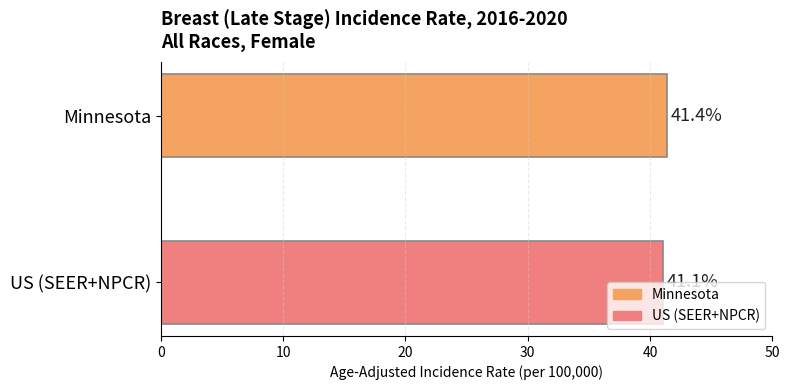

Which series has the widest spread of values?

Minnesota